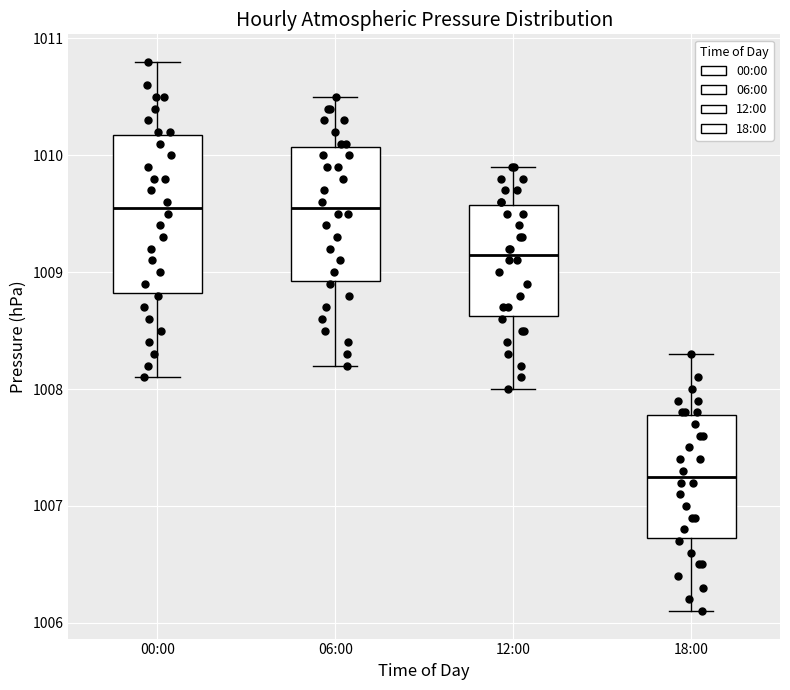

Which box is the tallest, from its lower edge to its upper edge?

00:00